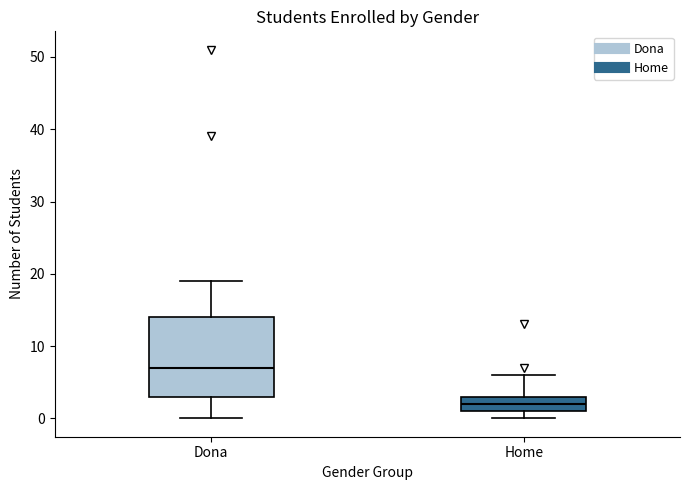

Reading left to right, transcribe this box plot: for each box, give where its median line is, the range the box spans, and where its two whiskers end, as read against the y-axis. The values are not printed on the chart, so give them approximately, as read against the axis.

Dona: median 7, box 3 to 14, whiskers 0 to 19
Home: median 2, box 1 to 3, whiskers 0 to 6